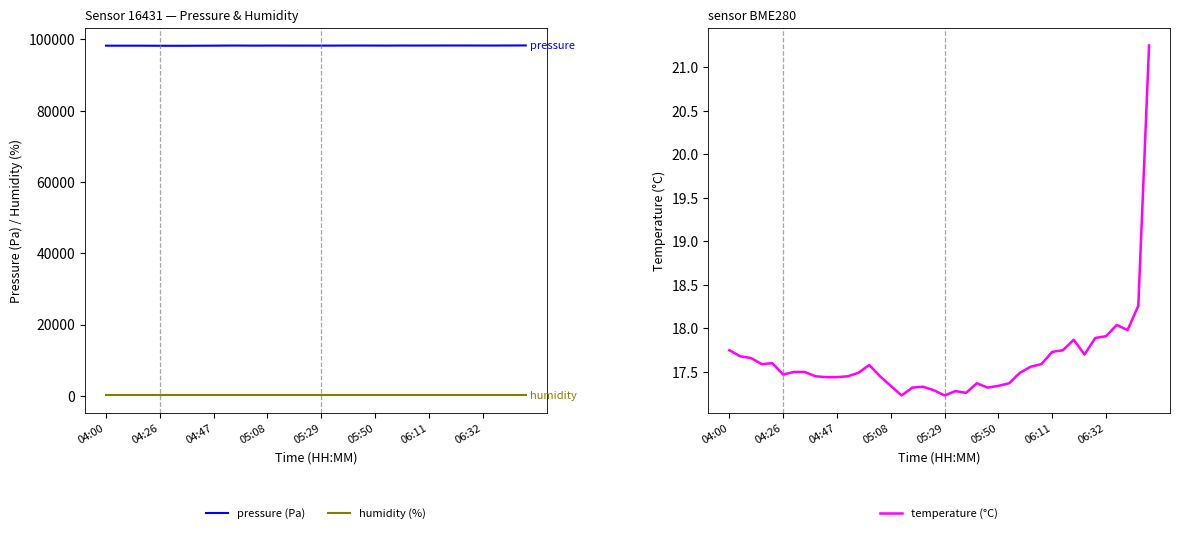

Does the chart have visible grid lines?

No